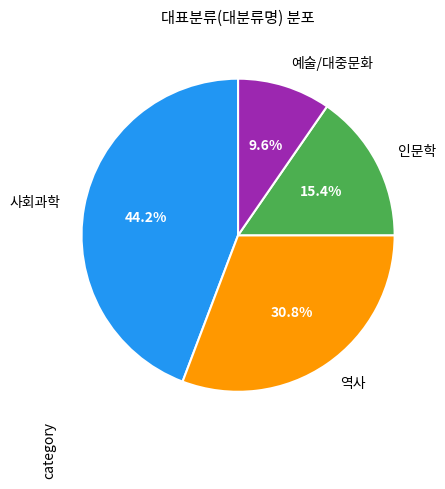

Which has a higher value, 인문학 or 사회과학?

사회과학